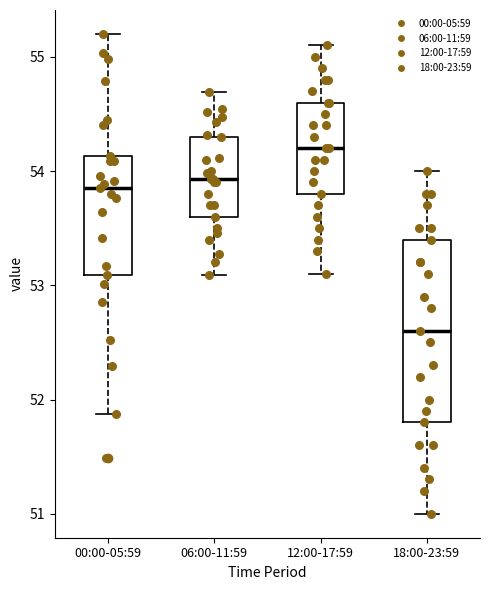

Which box's median line is the lowest?

18:00-23:59